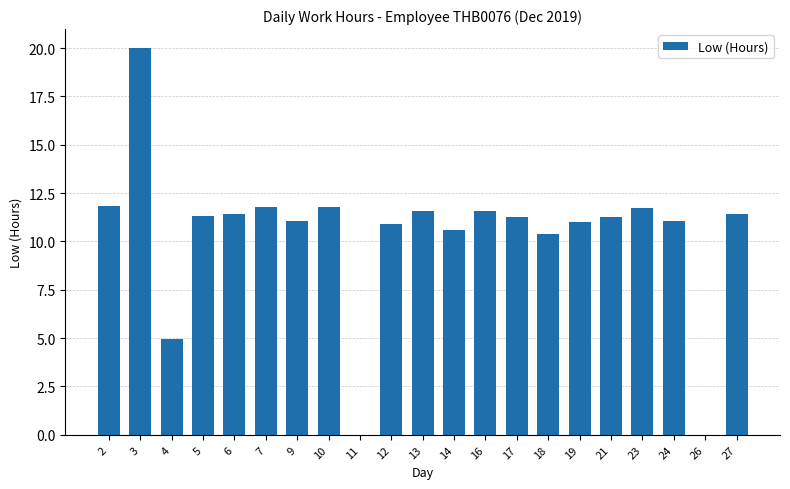

Which category has the highest value across all series?

3